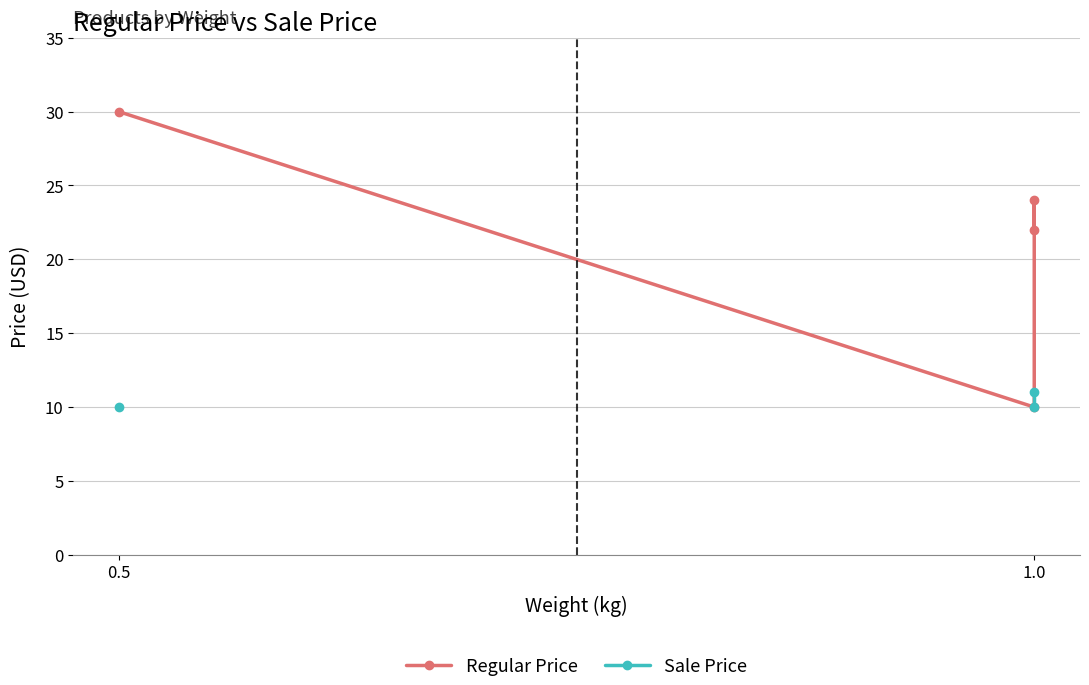

Which series has the largest total across all categories?

Regular Price